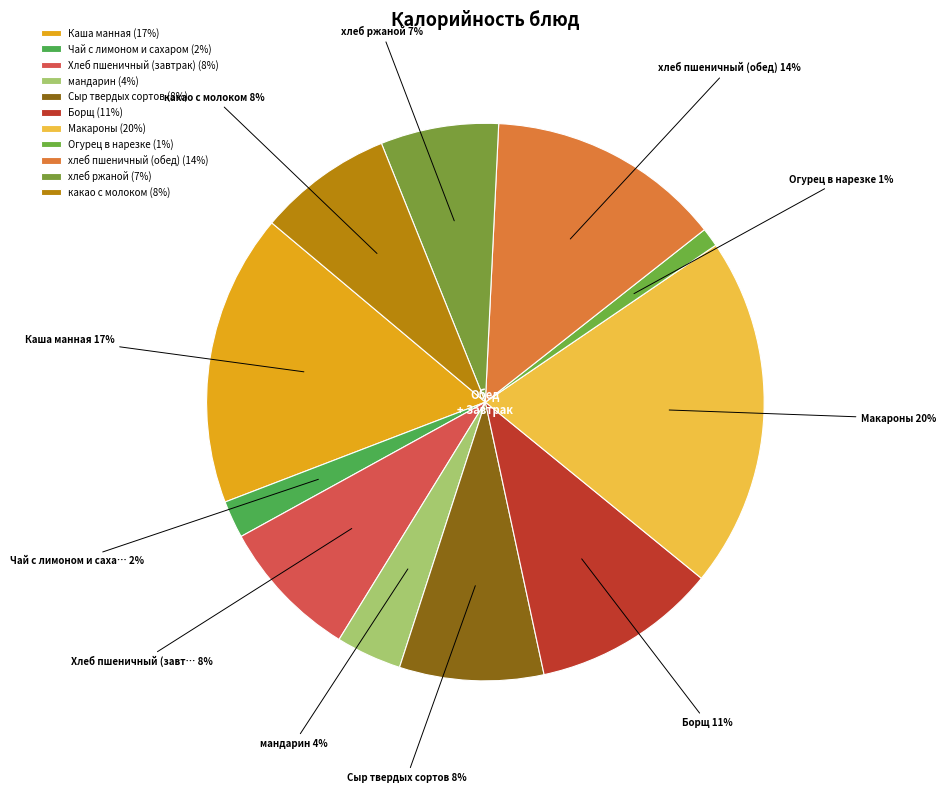

What is the change in value from Чай с лимоном и сахаром to Борщ?

+110.1